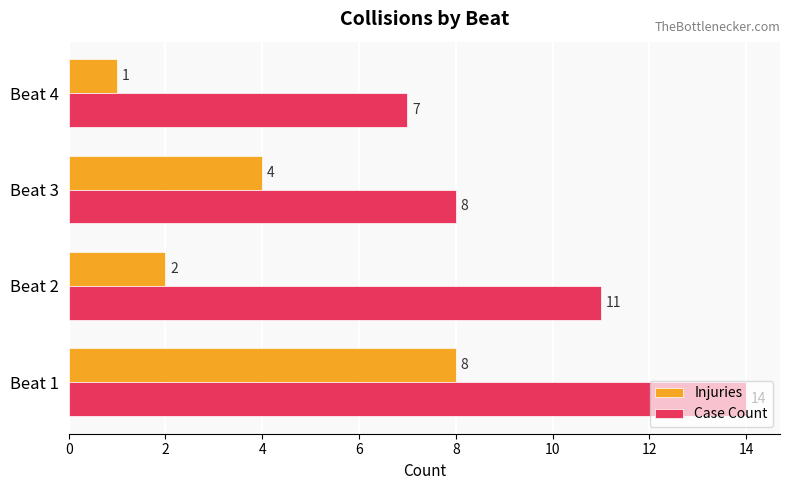

Where is Case Count nearest to the value 10?

Beat 2